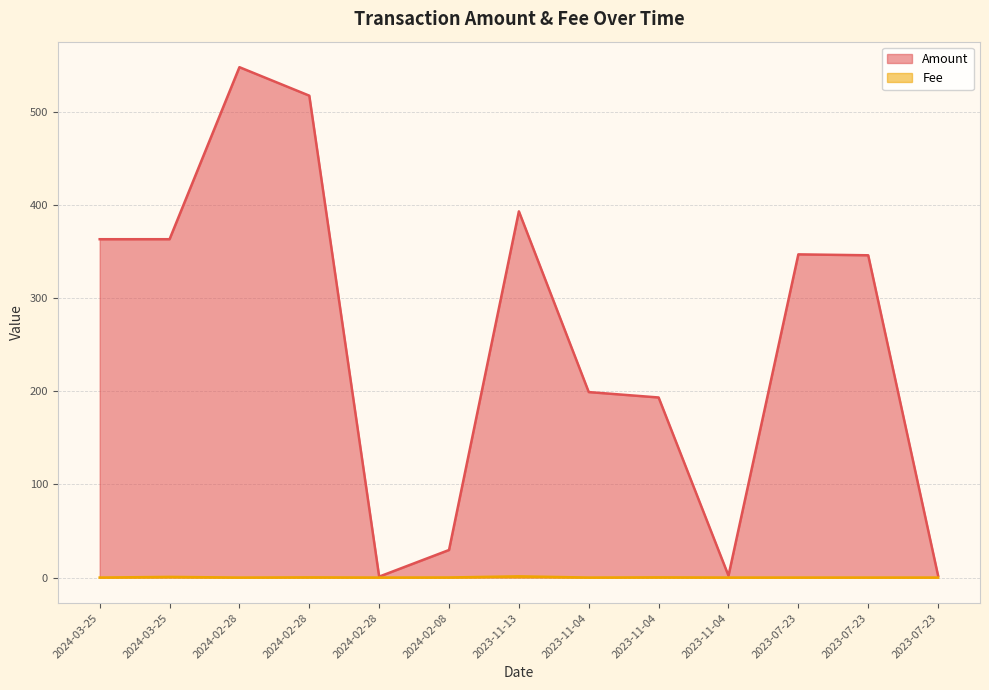

What is the average value of the Fee series?

0.2